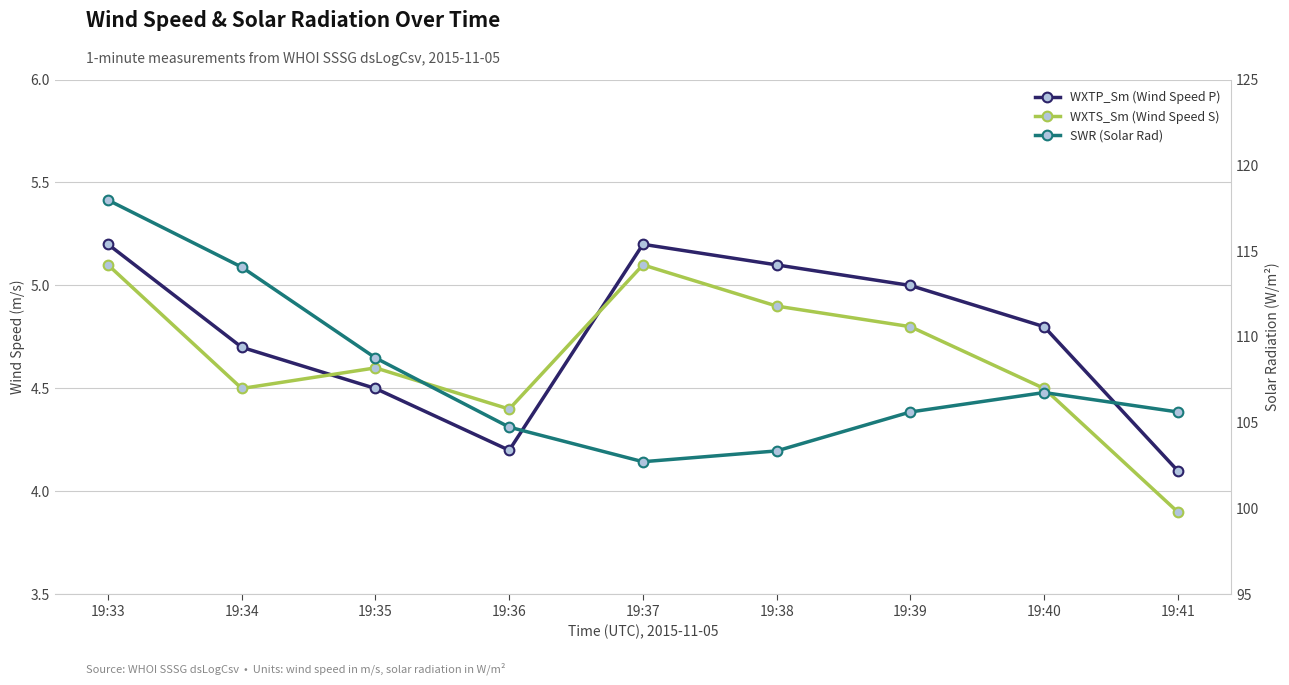

Is the value of WXTP_Sm (Wind Speed P) at 19:33 greater than the value of SWR (Solar Rad) at 19:33?

No